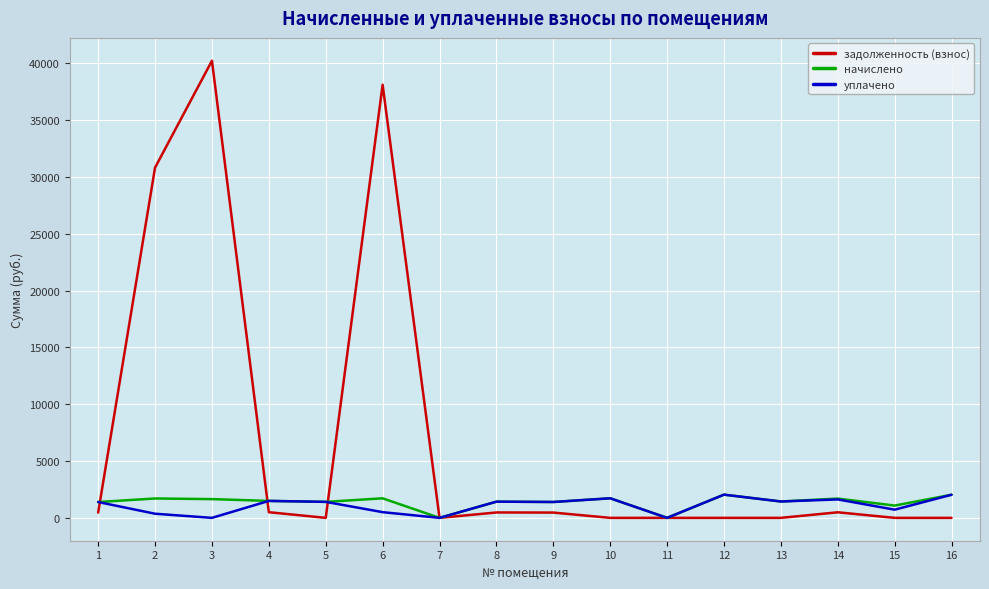

True or false: уплачено has a value of 1368.4 at 11.

False